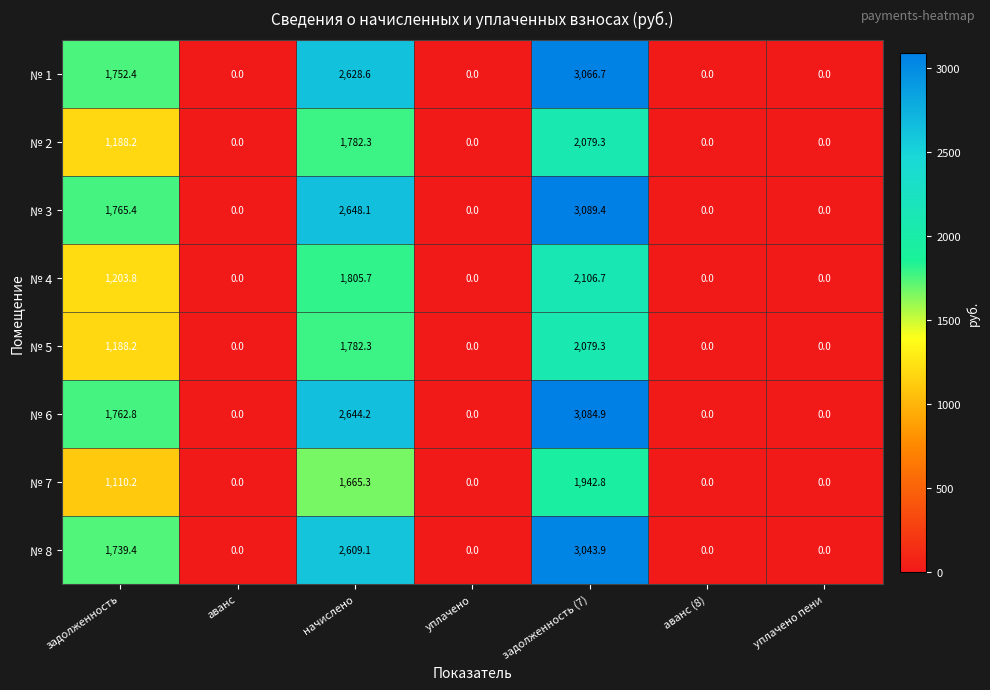

What is the average value of the № 3 series?

1071.8